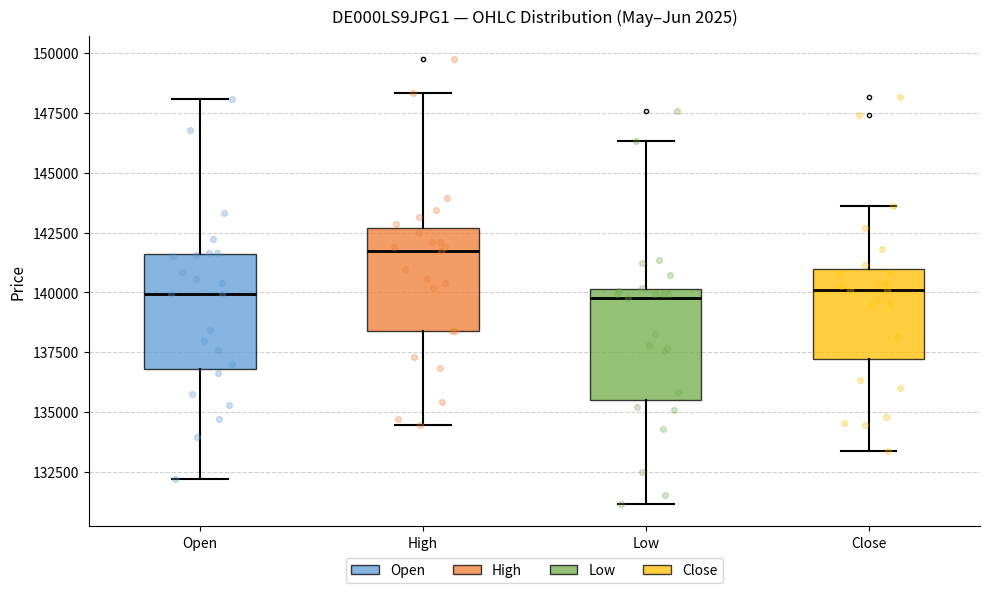

Where does the upper whisker of the box for Close end on the y-axis? The values are not printed on the chart, so give them approximately, as read against the axis.

143500